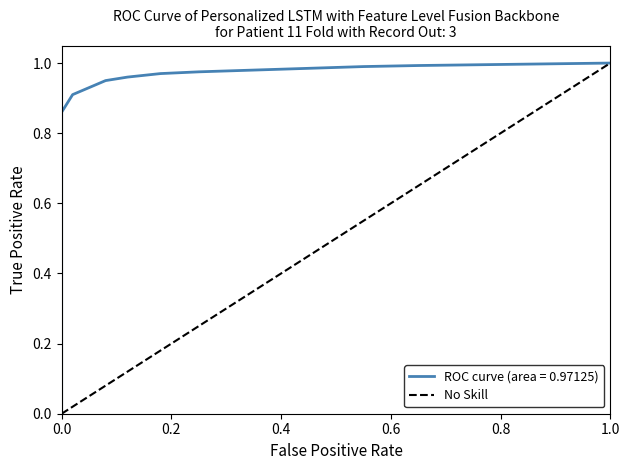

Count the values in the range 0 to 1.

2